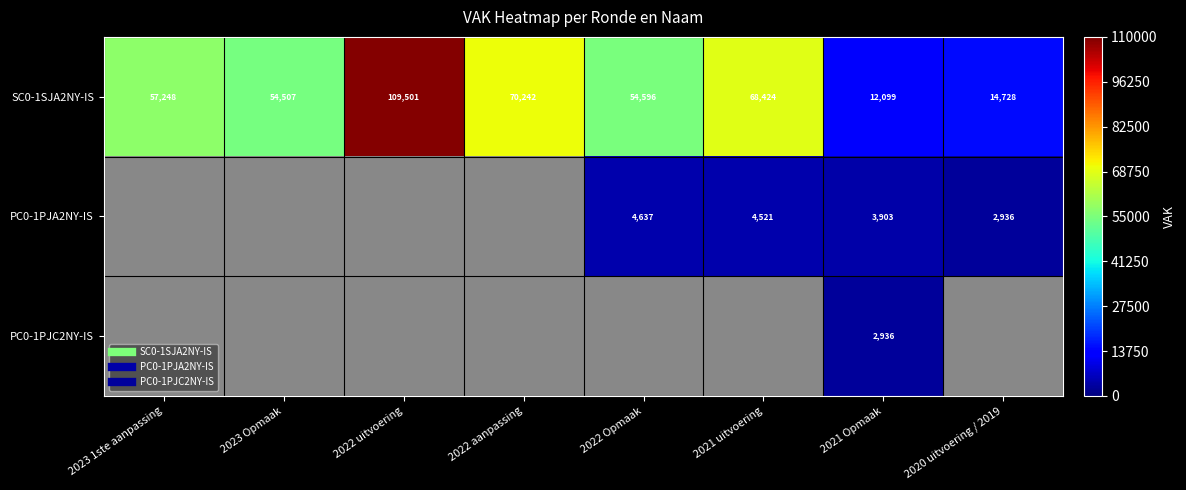

How many positive values does the PC0-1PJA2NY-IS series have?

4